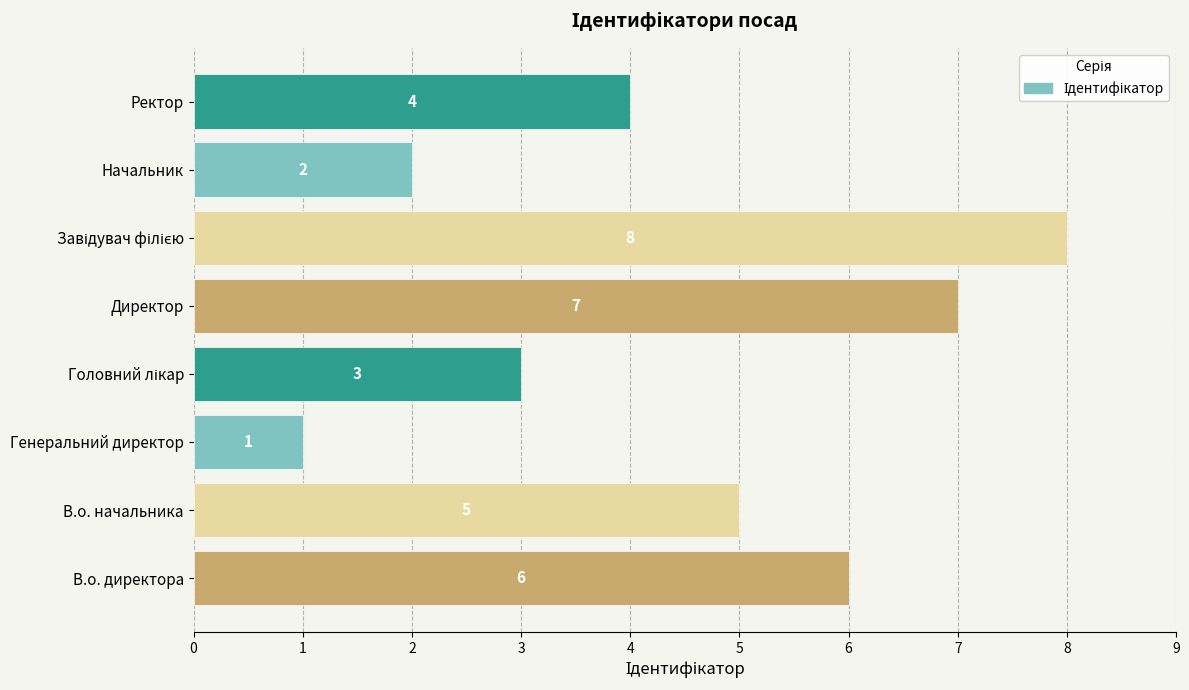

Read the value at Директор.

7